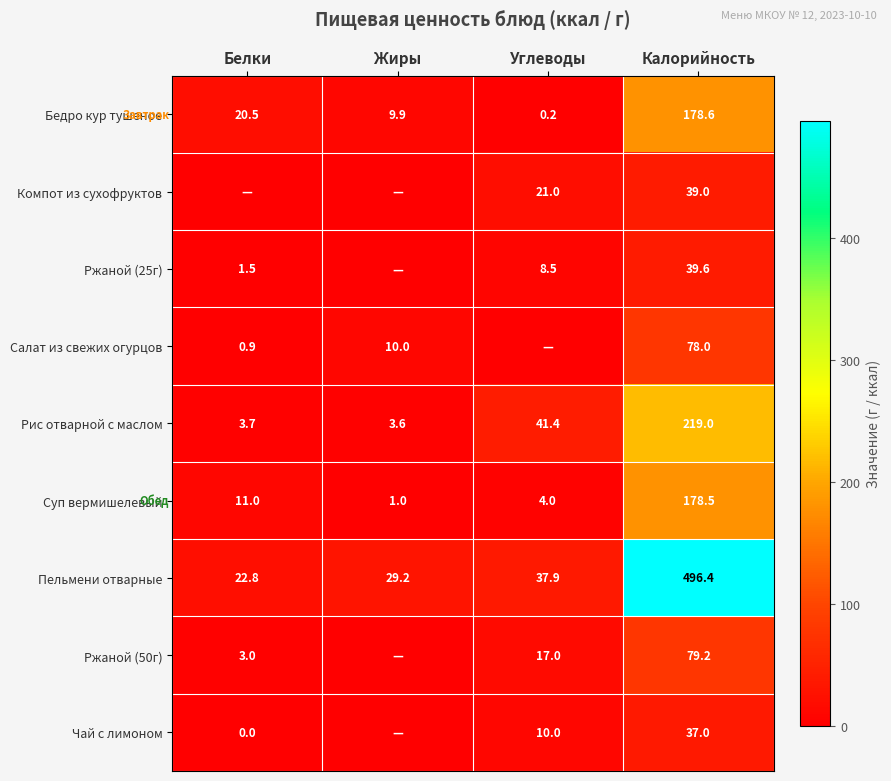

At which label is Суп вермишелевый closest to 89?

Белки